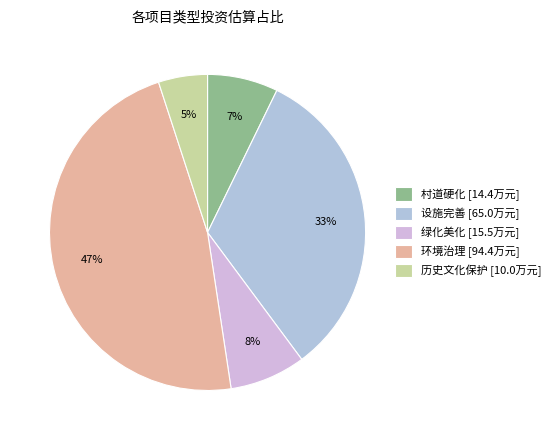

How many slices are in this pie chart?

5